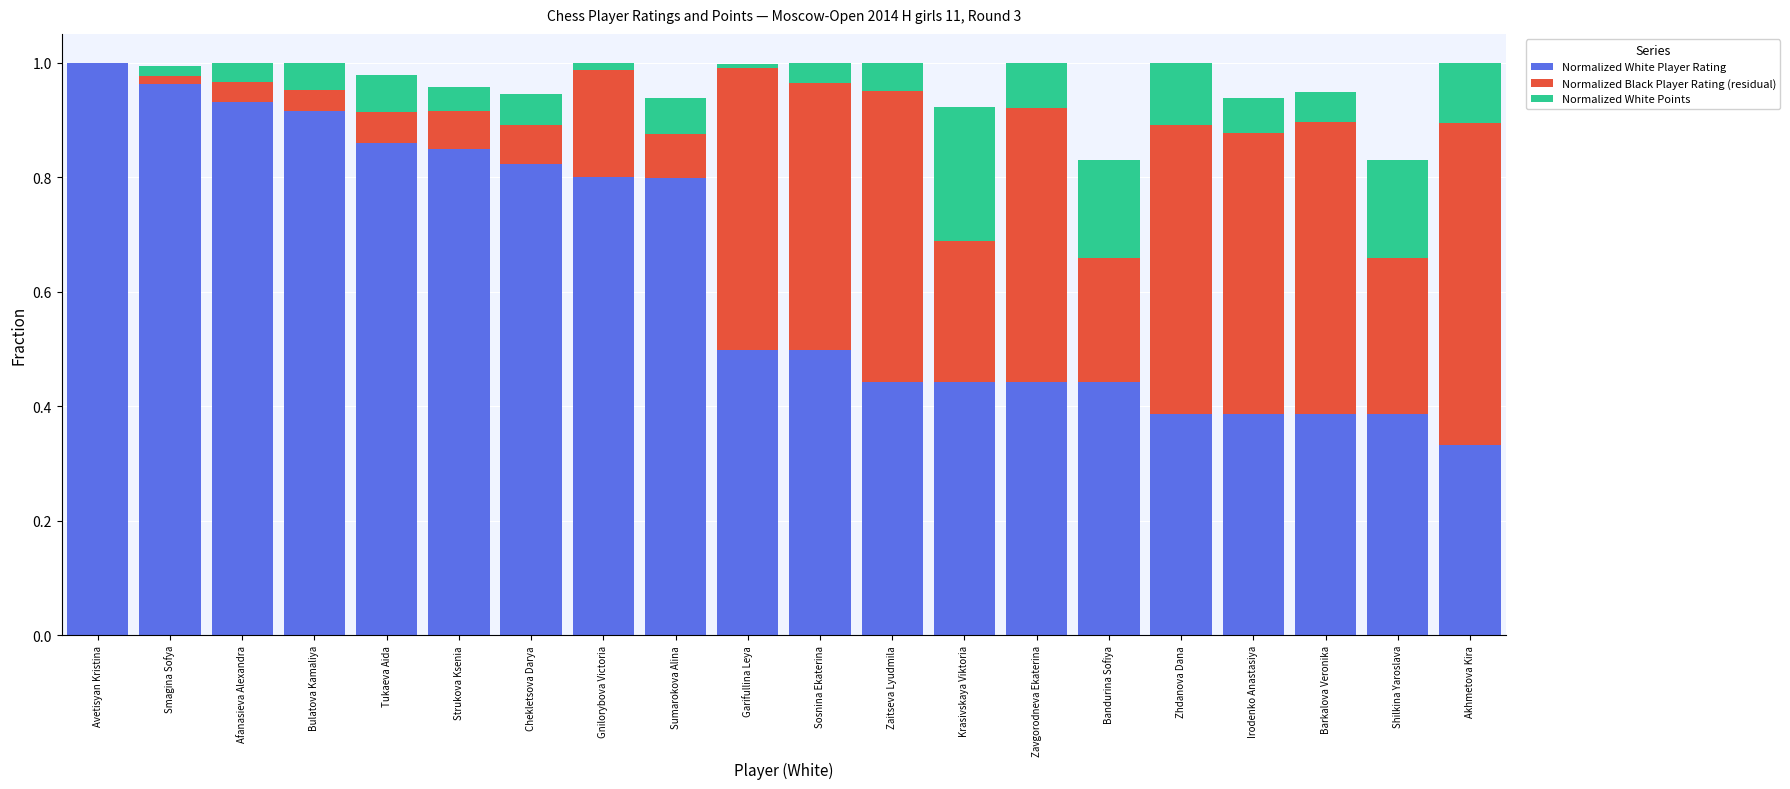

What is the sum of the Normalized White Player Rating values at Avetisyan Kristina and Afanasieva Alexandra?

1.9